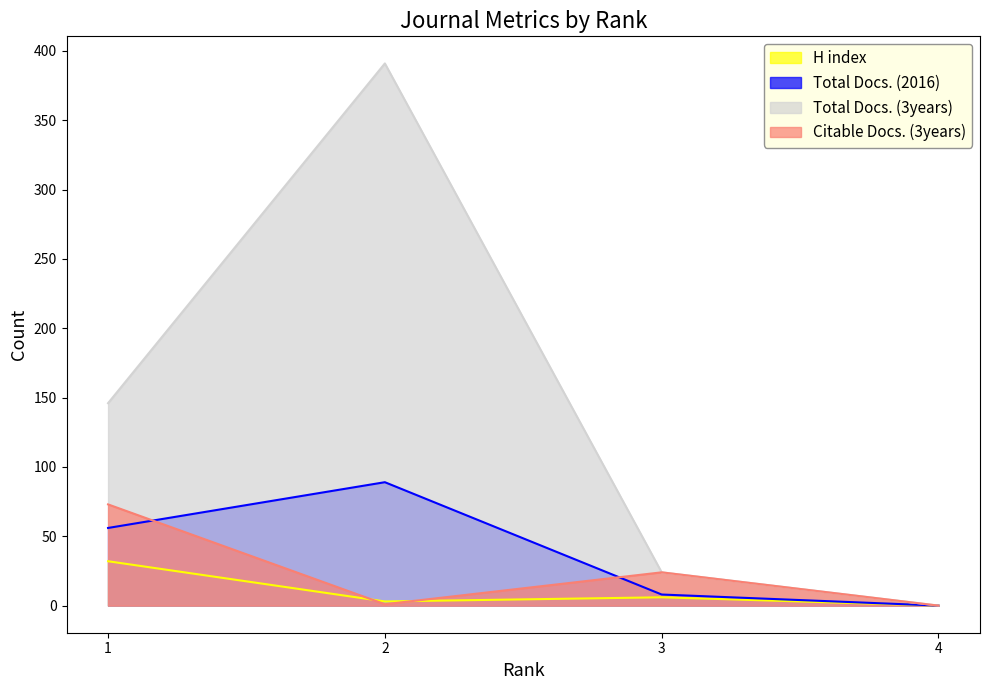

Is the value of H index at 2 greater than the value of Total Docs. (2016) at 4?

Yes